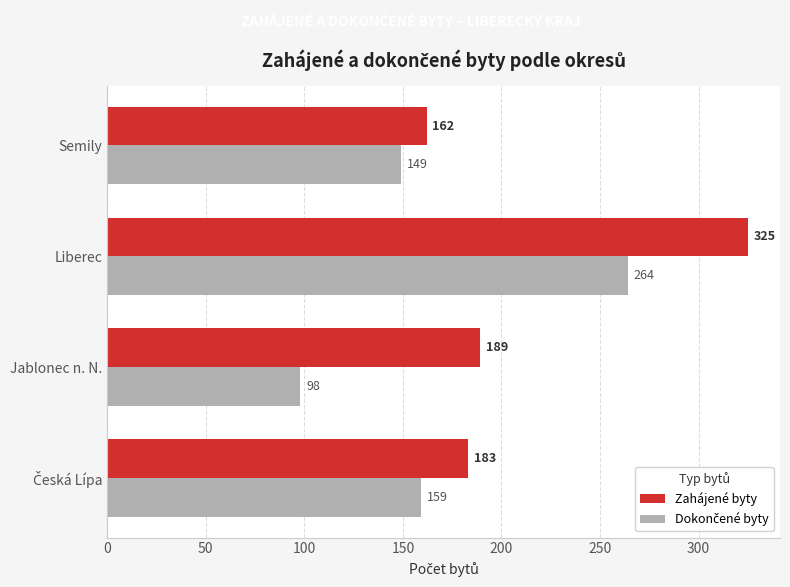

What is the smallest value displayed?

98